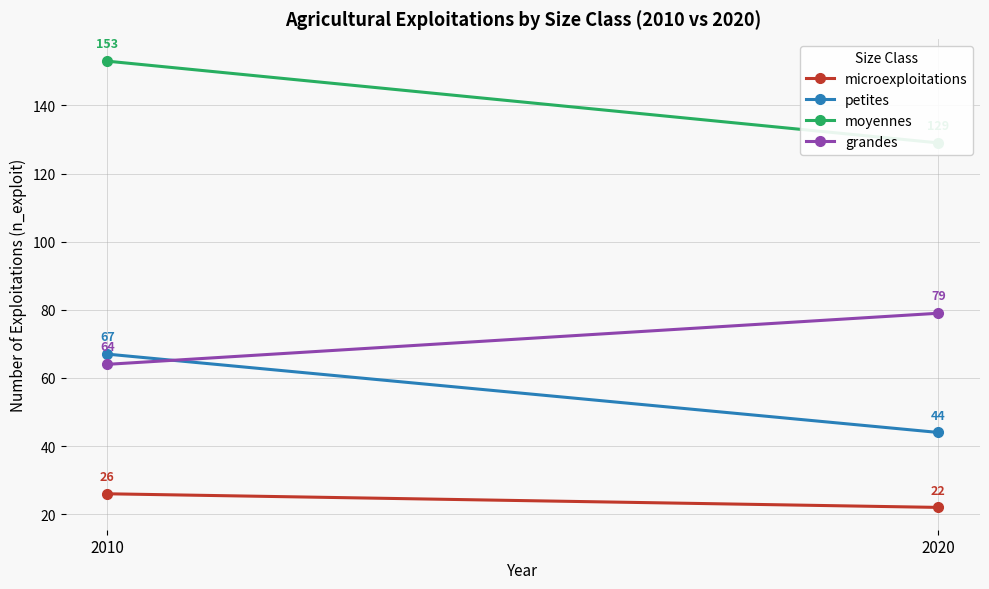

At 2010, list the series in order from smallest to largest.

microexploitations, grandes, petites, moyennes